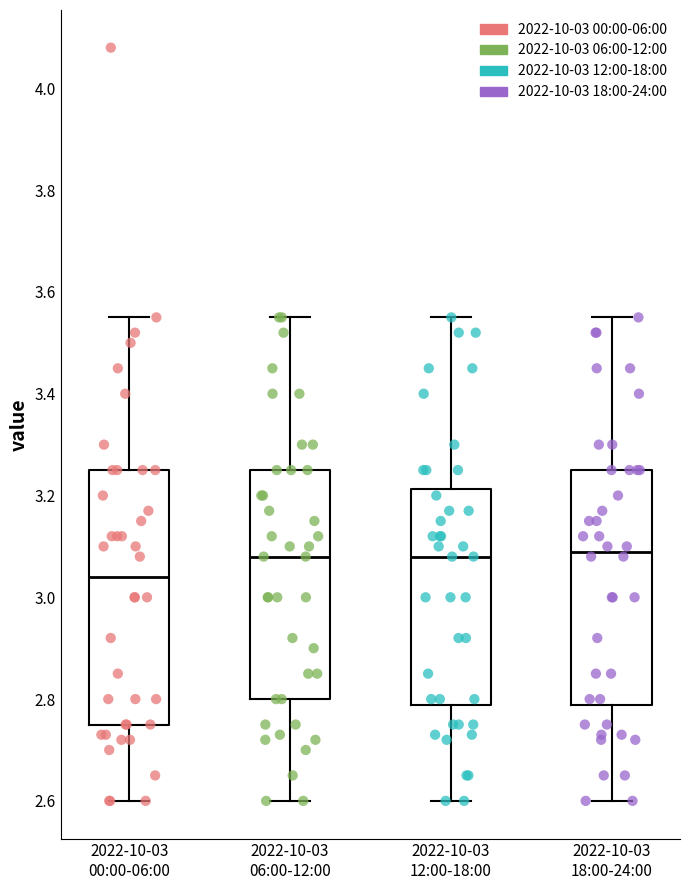

Reading left to right, read every box against the y-axis: the position of its median line, the range the box covers, and the ends of its whiskers. The values are not printed on the chart, so give them approximately, as read against the axis.

2022-10-03 00:00-06:00: median 3.04, box 2.76 to 3.26, whiskers 2.60 to 3.56
2022-10-03 06:00-12:00: median 3.08, box 2.80 to 3.26, whiskers 2.60 to 3.56
2022-10-03 12:00-18:00: median 3.08, box 2.78 to 3.22, whiskers 2.60 to 3.56
2022-10-03 18:00-24:00: median 3.10, box 2.78 to 3.26, whiskers 2.60 to 3.56